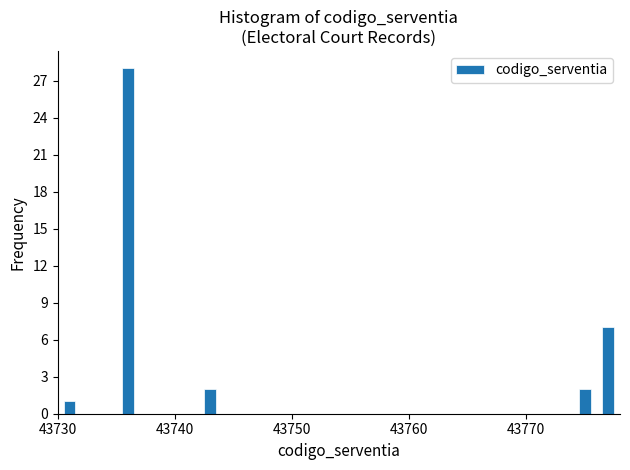

Read against the x-axis, roughly where is the centre of the tallest bar?

43736